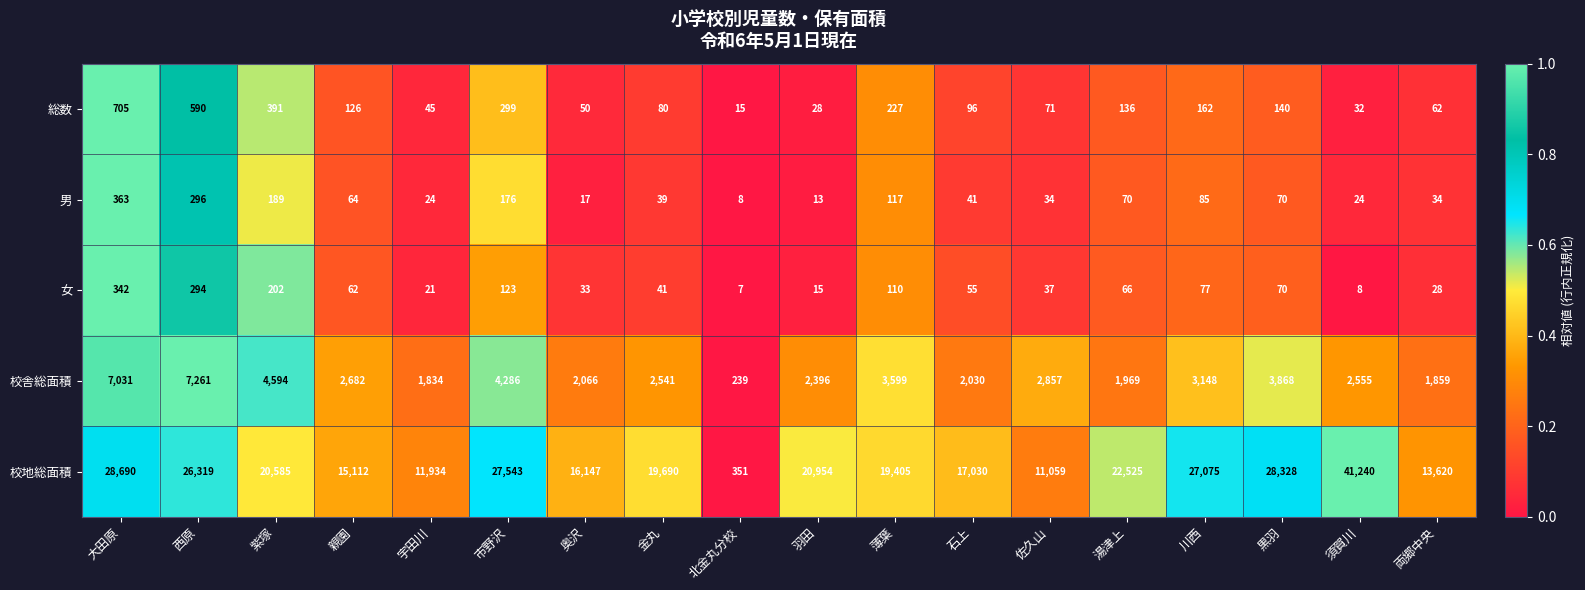

The 校地総面積 series shows 71807 at 須賀川. True or false?

False